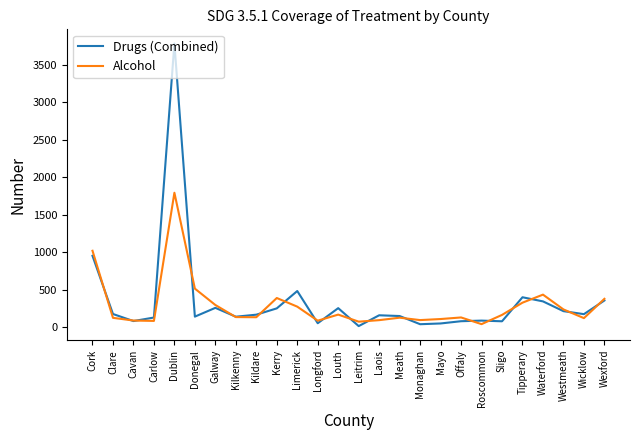

List the series in order of their overall mean, lowest first.

Alcohol, Drugs (Combined)